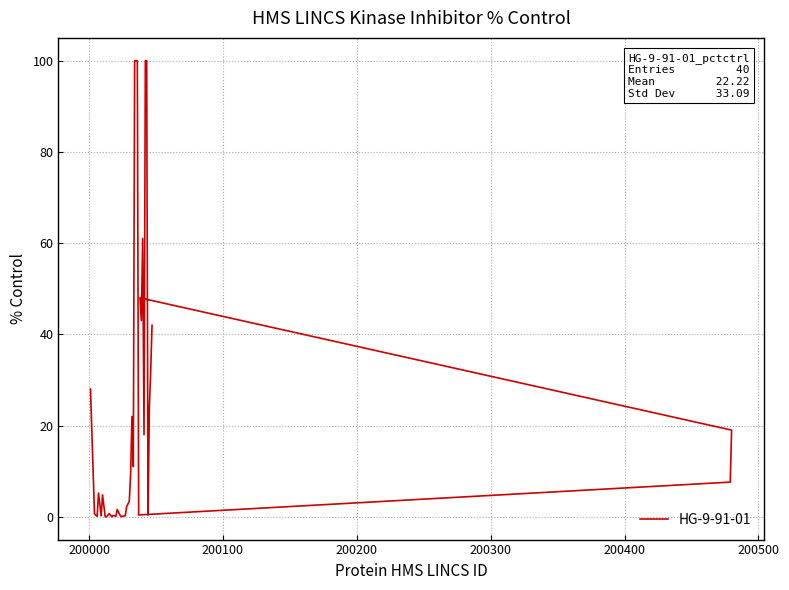

What is the sum of all values?

888.7